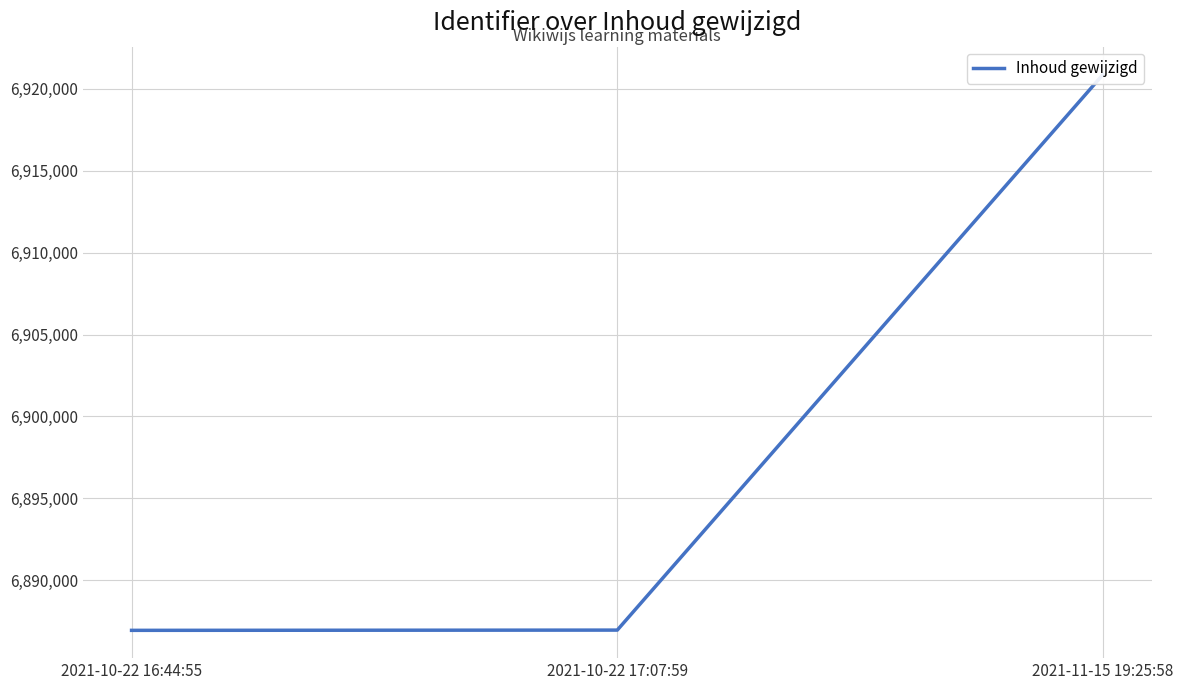

Rank the categories by value from highest to lowest.

2021-11-15 19:25:58, 2021-10-22 17:07:59, 2021-10-22 16:44:55